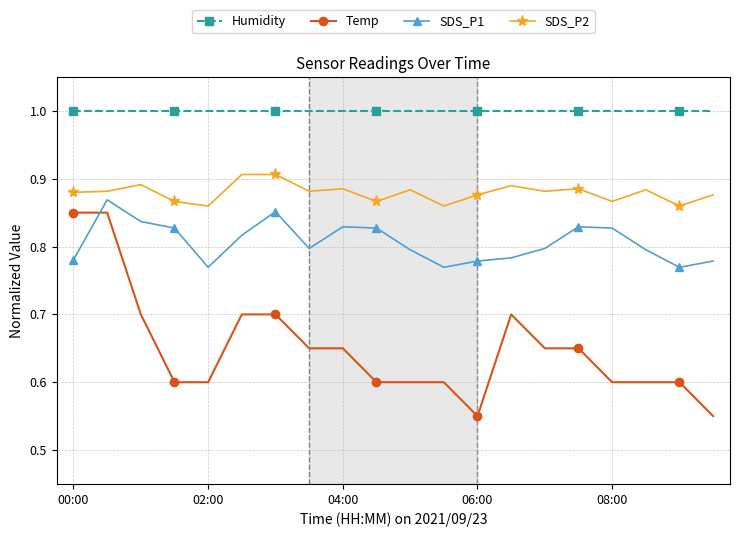

At how many categories does at least one series exceed 0?

20